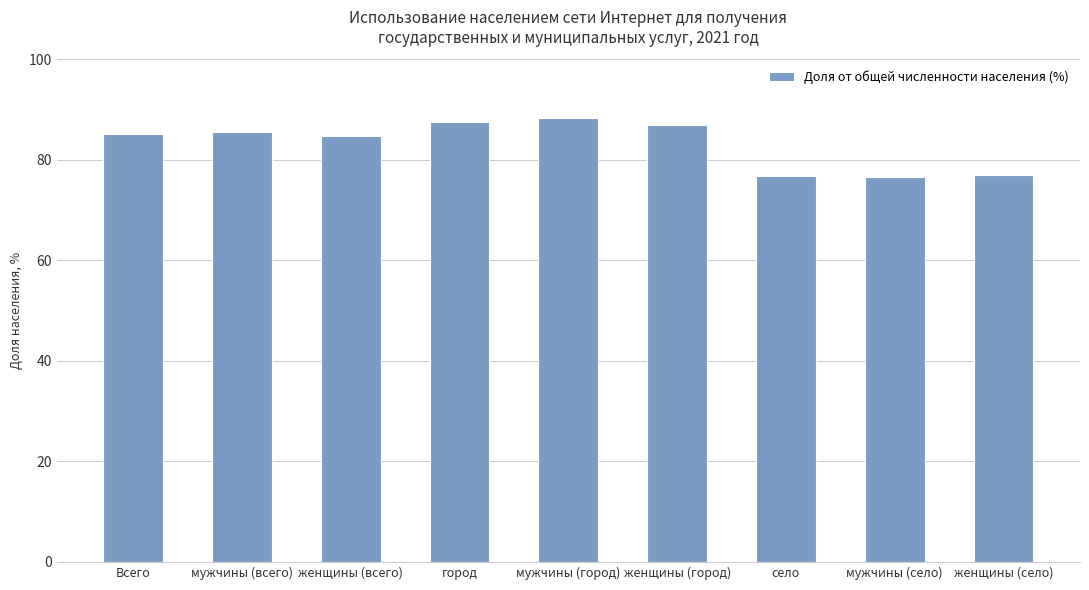

How many bars are there in total?

9